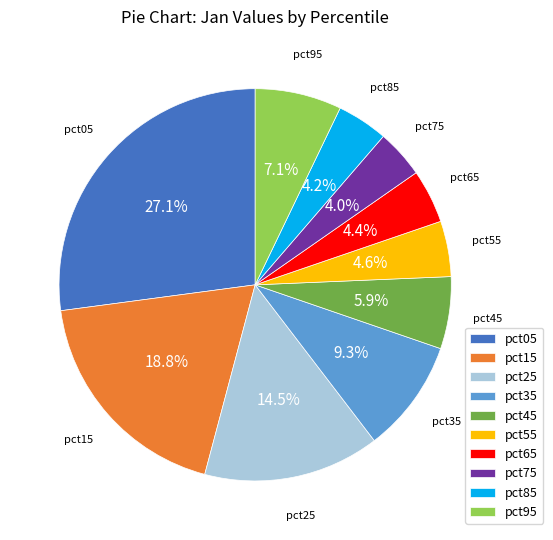

To the nearest percent, what portion does pct75 represent?

4%